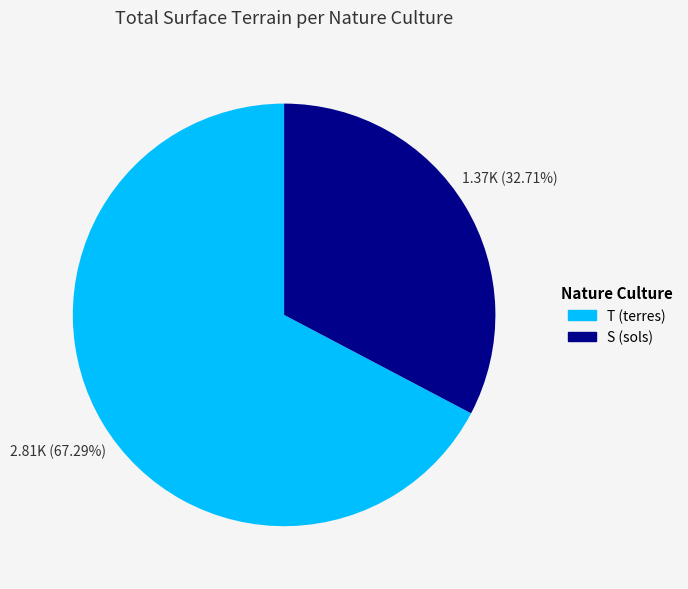

Does any single category account for the majority?

Yes